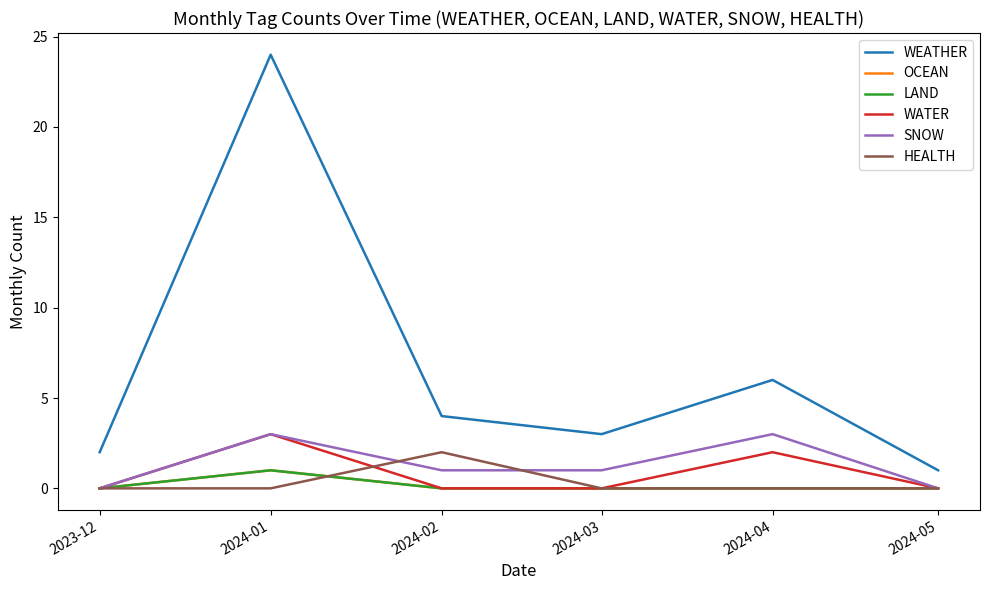

At which category does LAND reach its first local peak?

2024-01